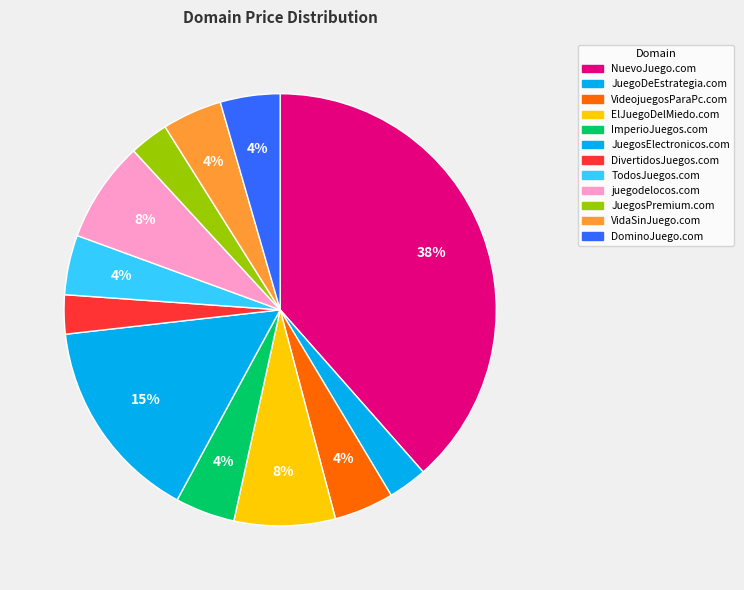

How many slices are in this pie chart?

12